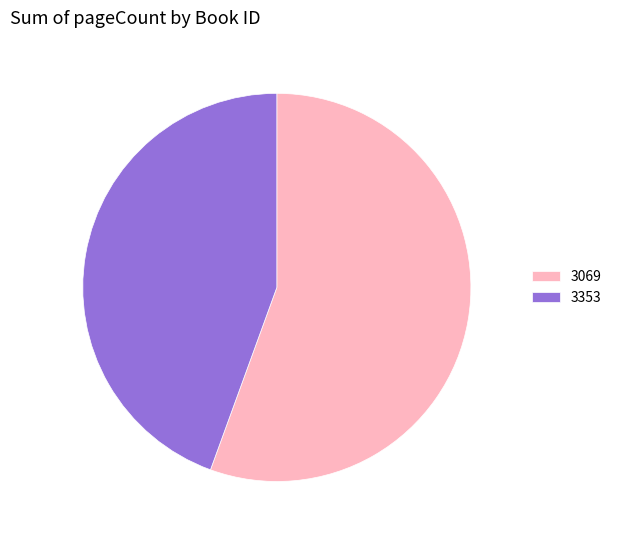

Which has a higher value, 3353 or 3069?

3069